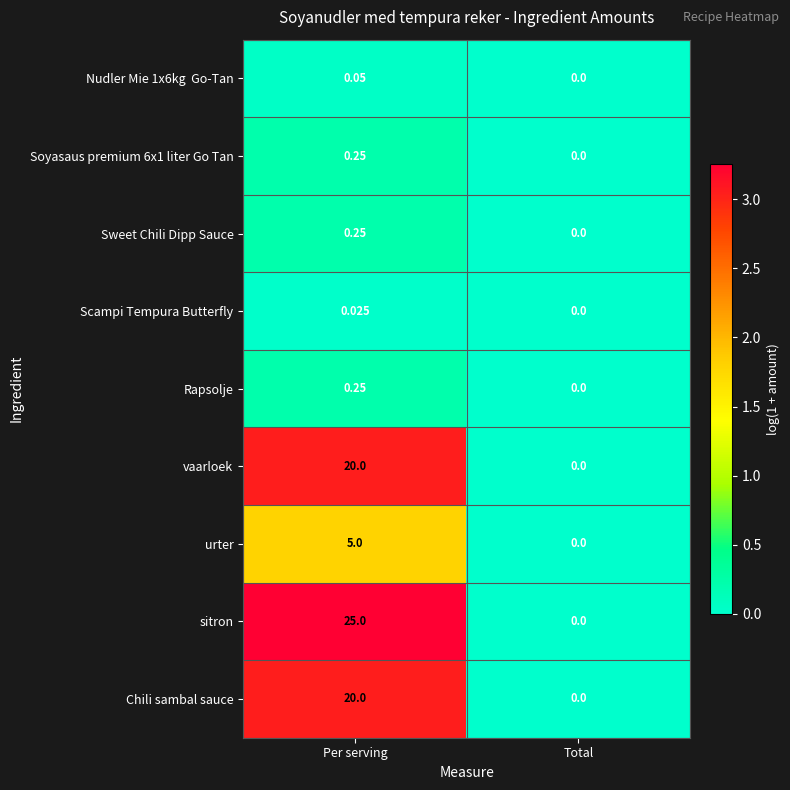

Where is urter nearest to the value 2?

Total